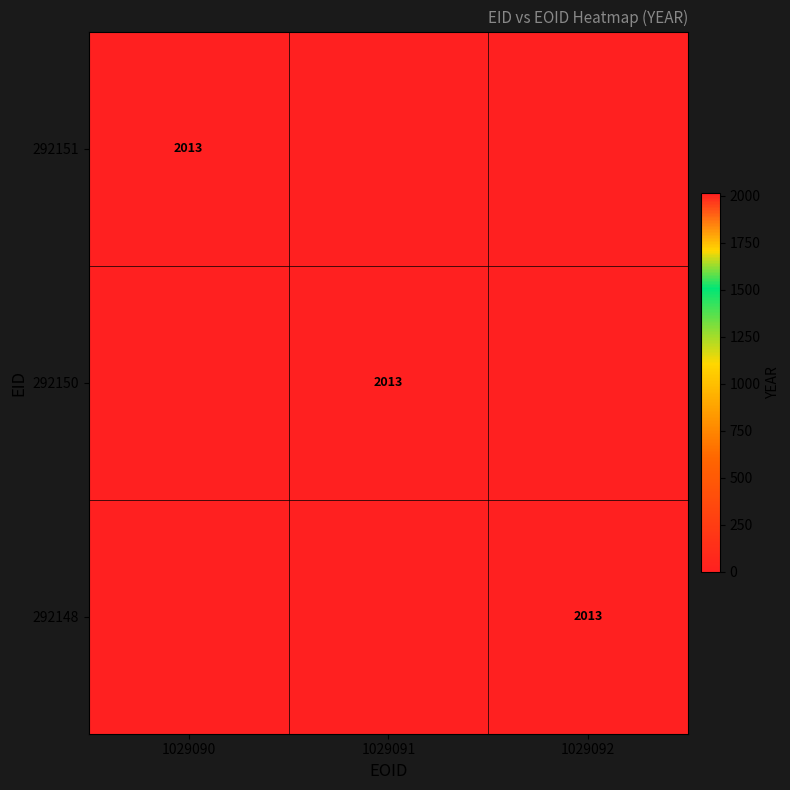

True or false: 292150 has a value of 3034 at 1029091.

False